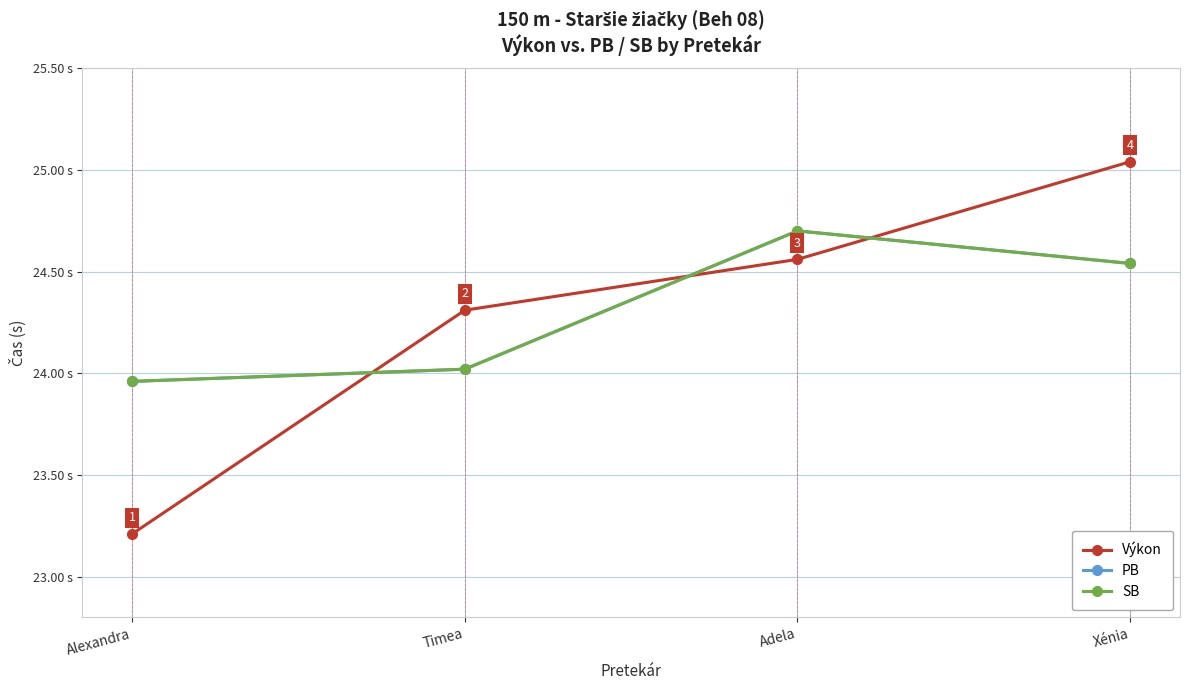

What is the difference between the highest and lowest values at Xénia?

0.5